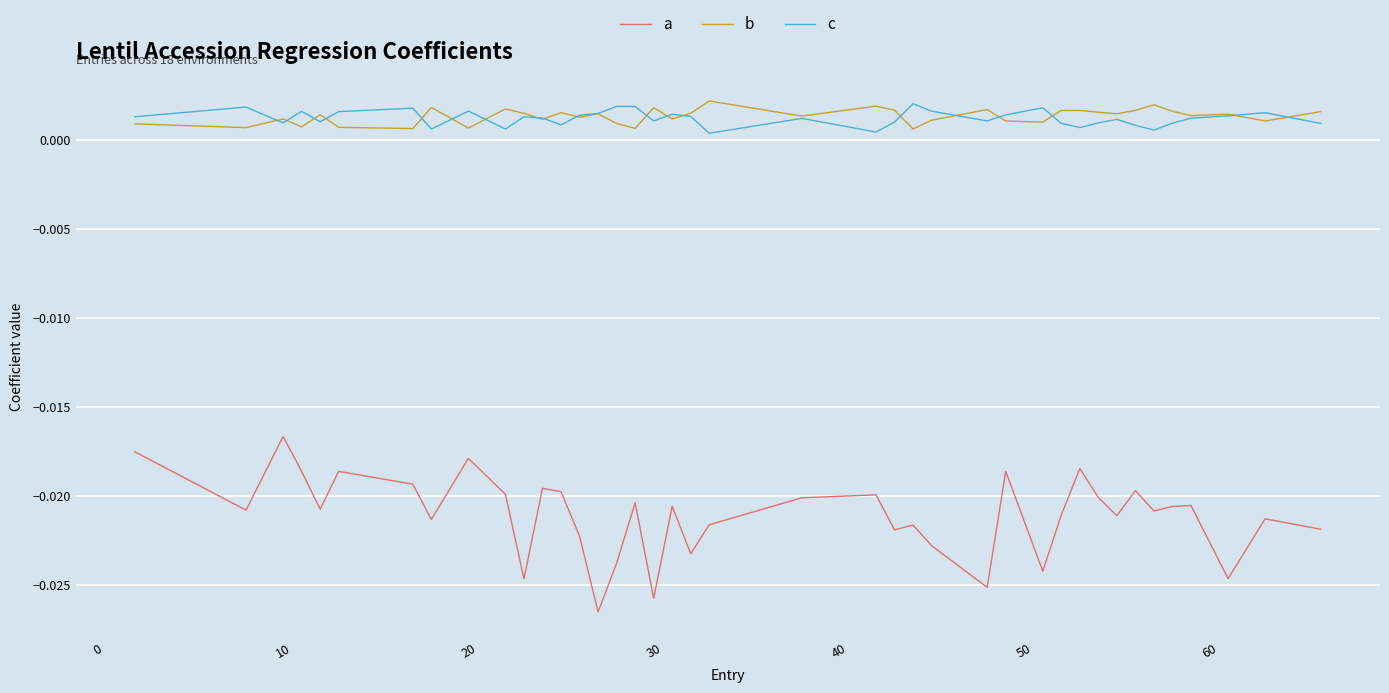

True or false: c has more than 0 interior local peaks.

True